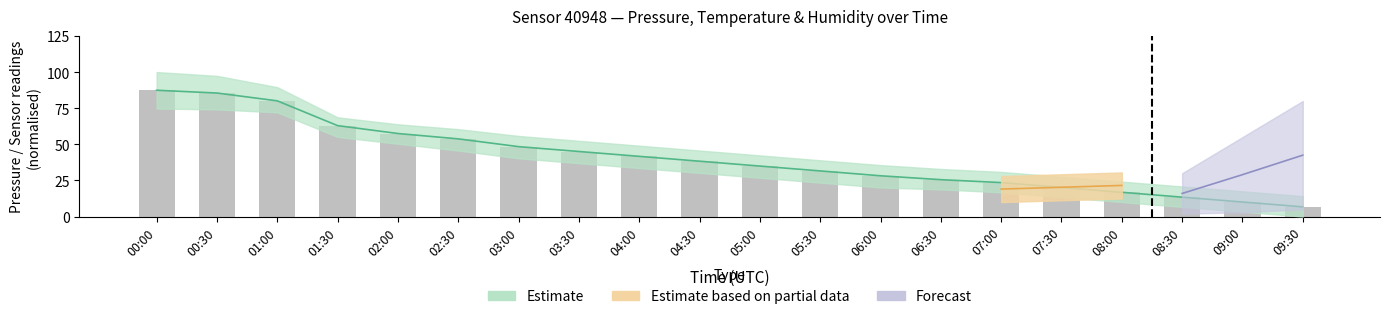

What is the minimum value for Estimate mid?

6.7